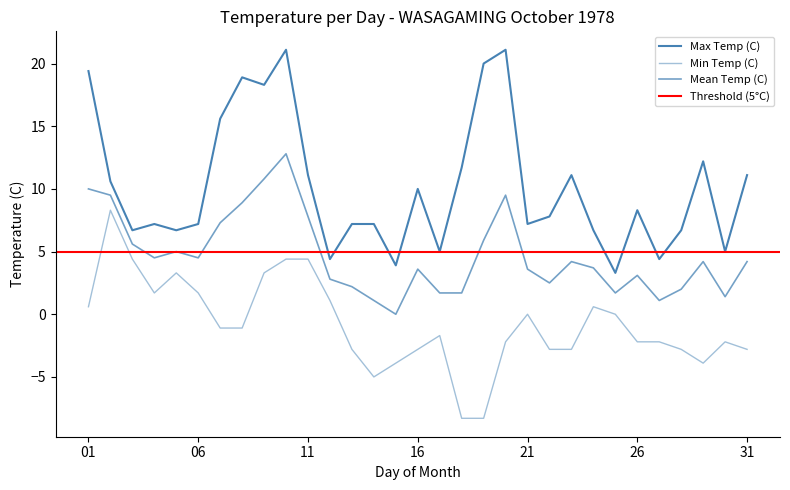

True or false: Min Temp (C) has more than 0 points higher than both neighbors.

True